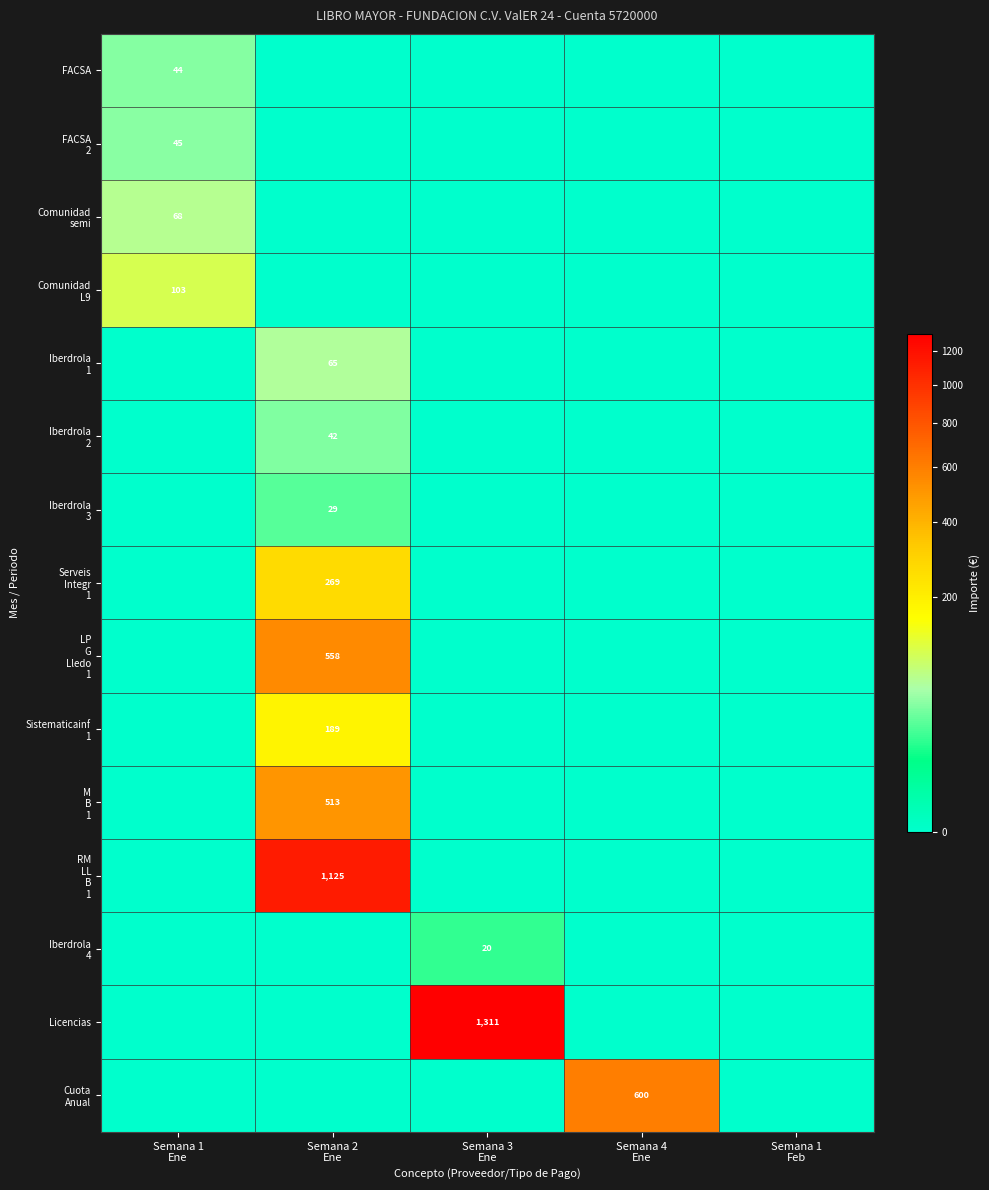

Which series has the largest range (max minus min)?

Licencias